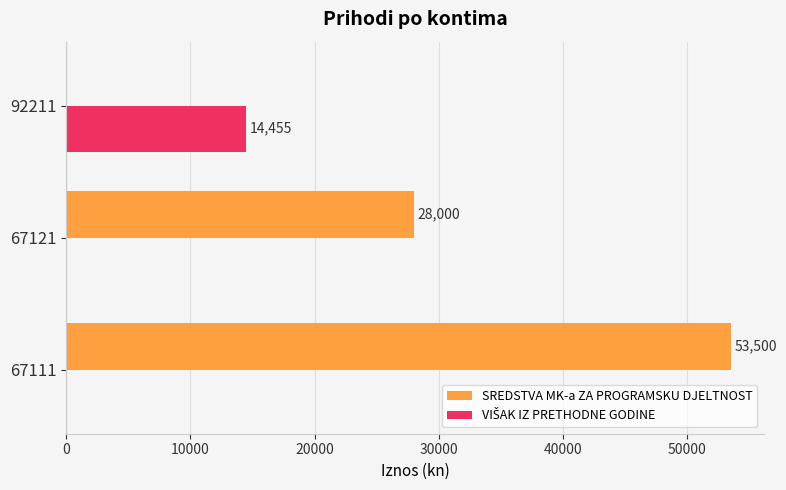

At which category is the sum across all series the highest?

67111